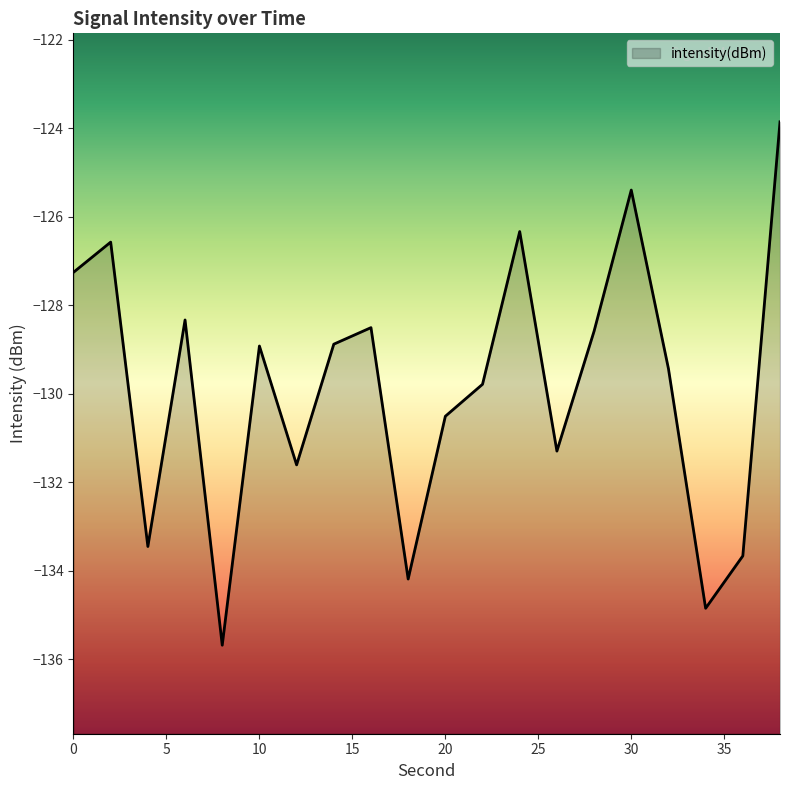

How many interior local valleys (lower than both neighbors) does the data have?

6